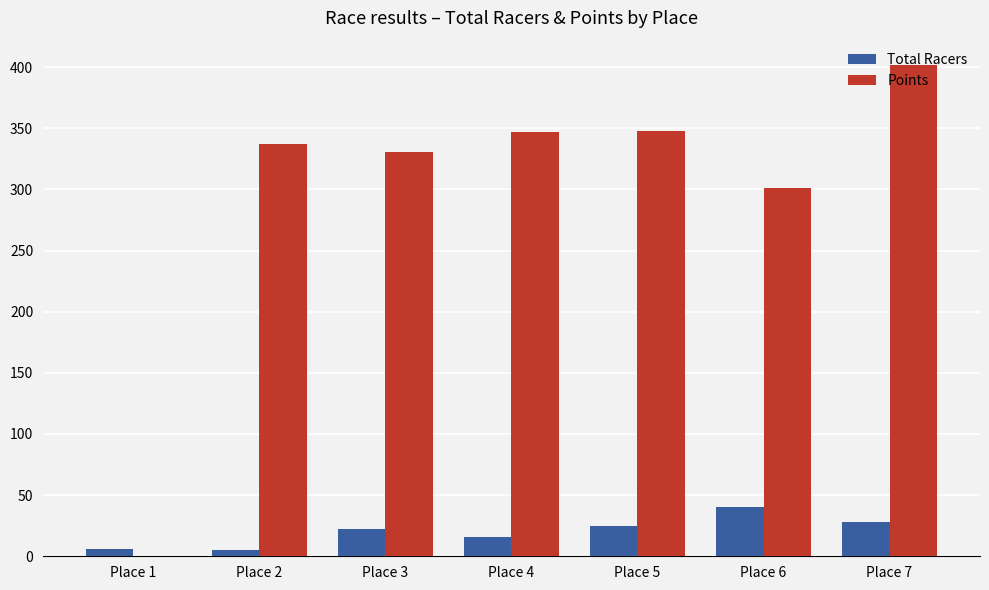

Is the value of Total Racers at Place 2 greater than the value of Points at Place 2?

No